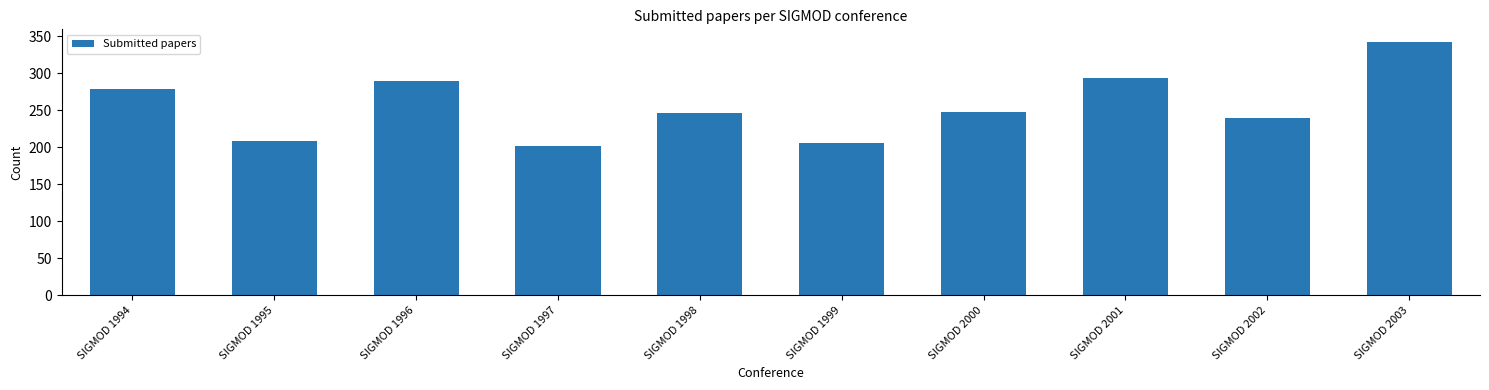

What is the sum of the values at SIGMOD 1998 and SIGMOD 1999?

451